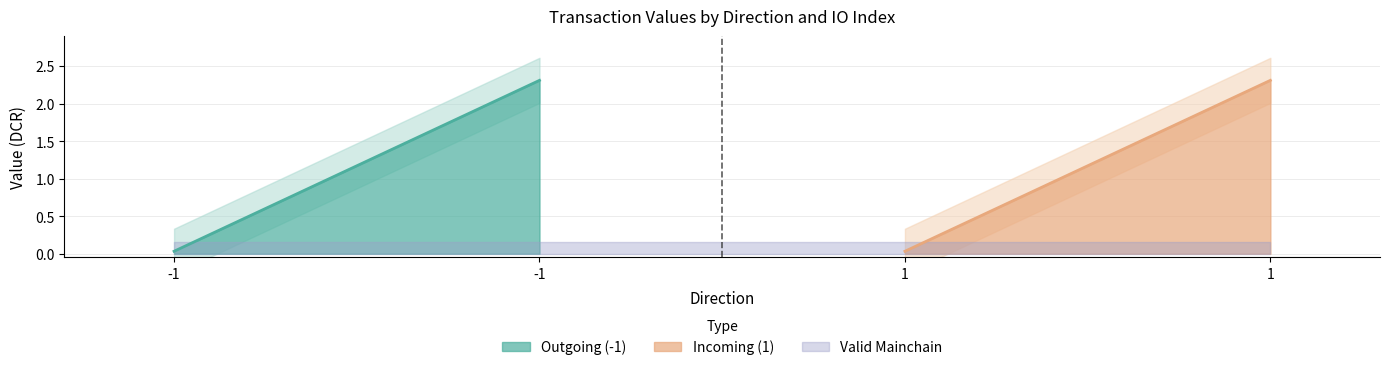

Where is the first local maximum for value?

-1